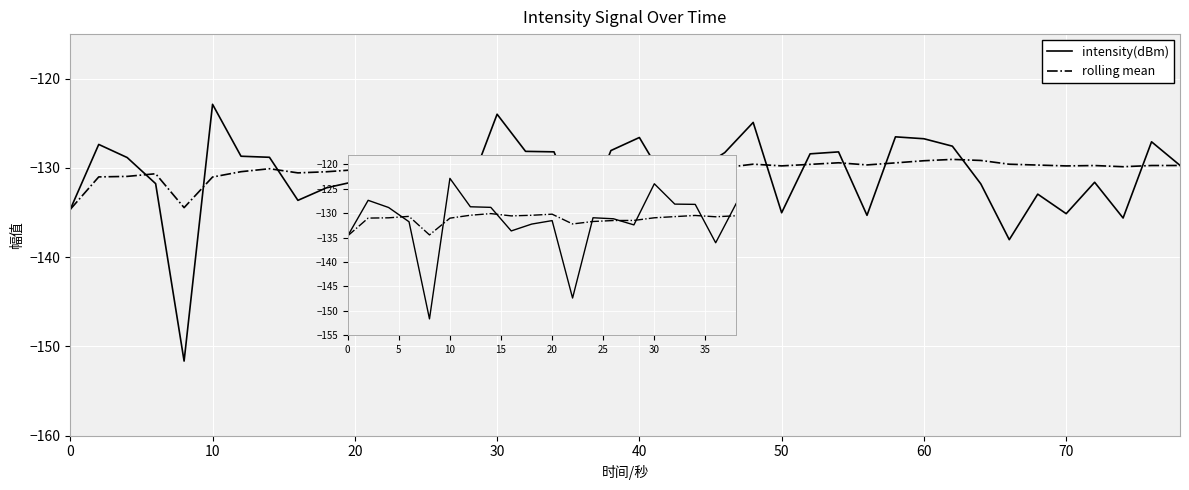

Which series has the widest spread of values?

intensity(dBm)